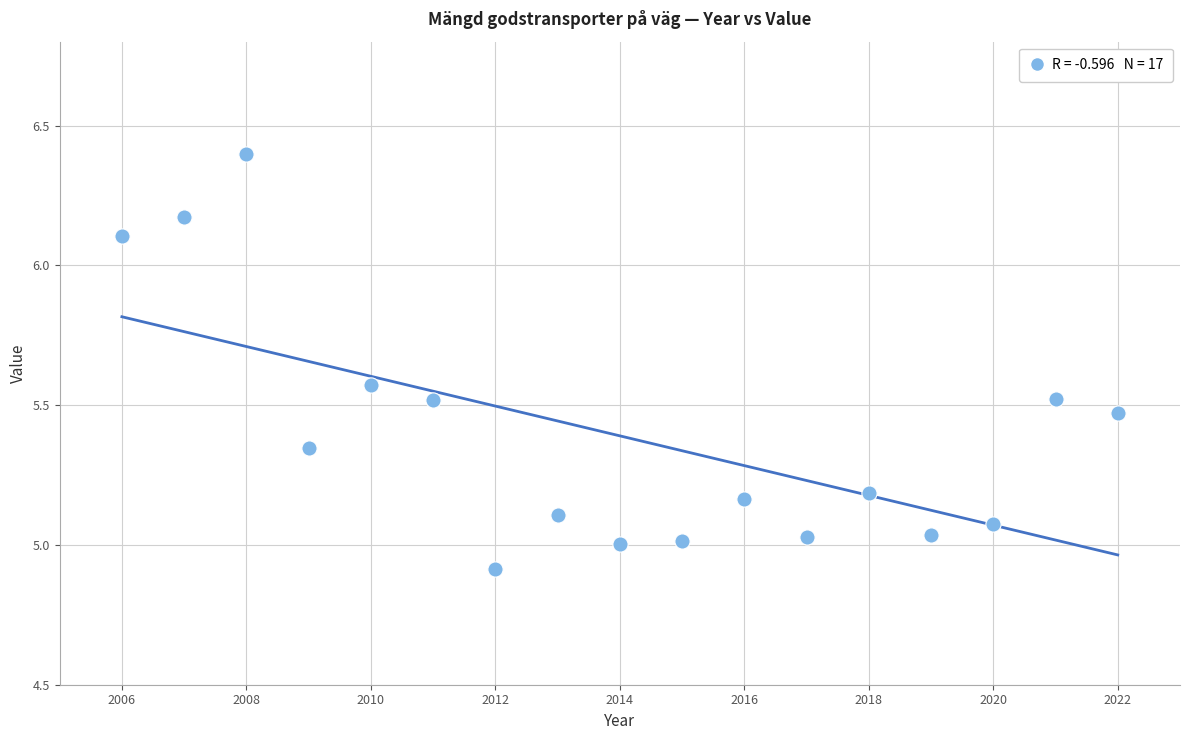

What is the range of Y values (max minus min)?

1.5